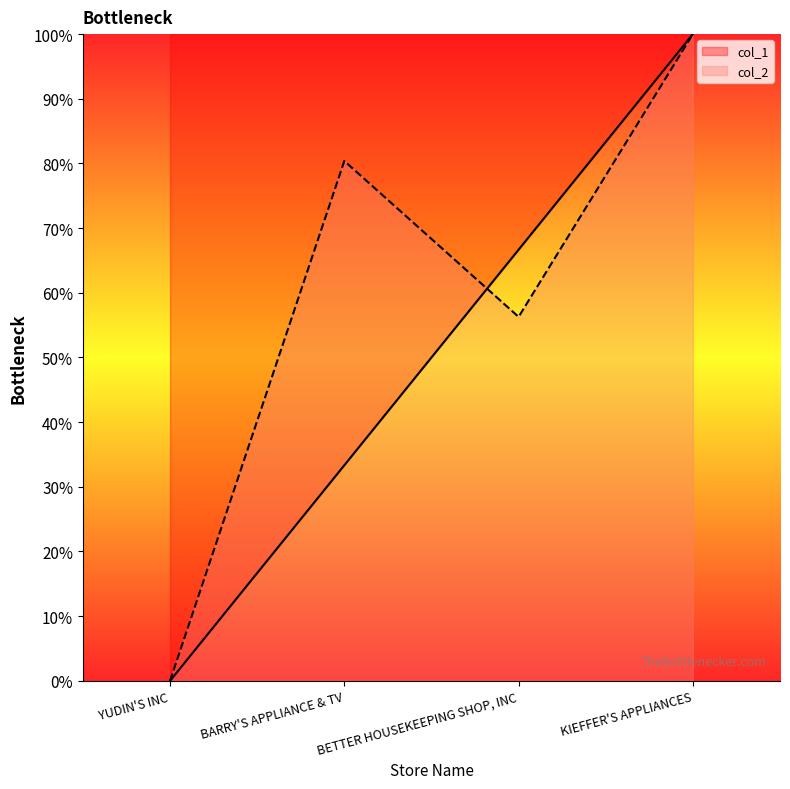

Where does the col_1 series first go above 66?

BETTER HOUSEKEEPING SHOP, INC